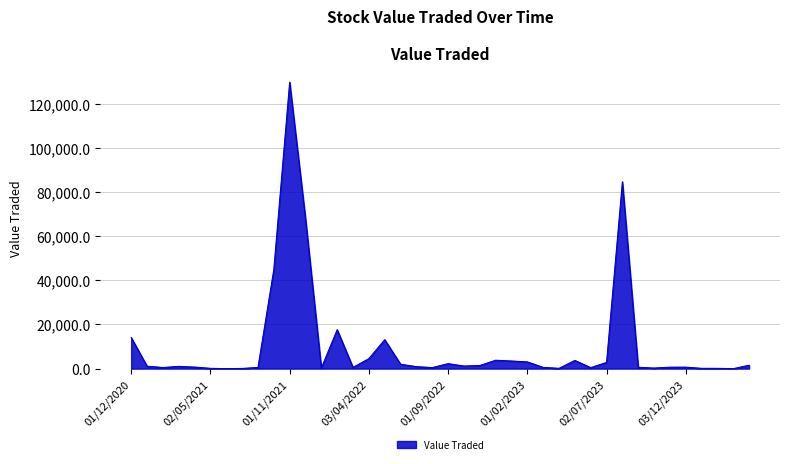

What is the difference between the maximum and minimum values?

129796